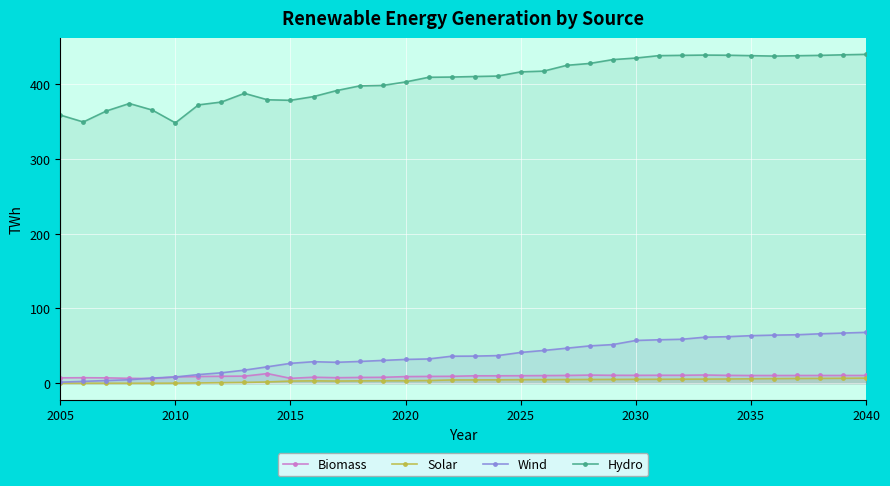

What is the average value of the Hydro series?

405.4